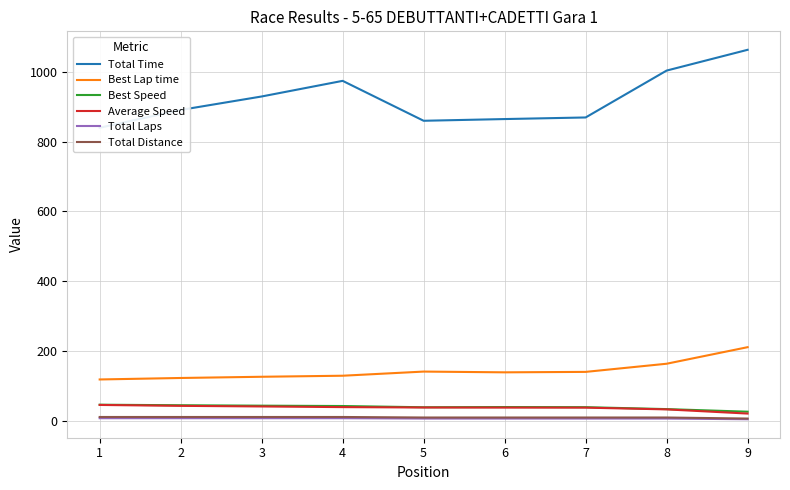

Which category has the highest value across all series?

9